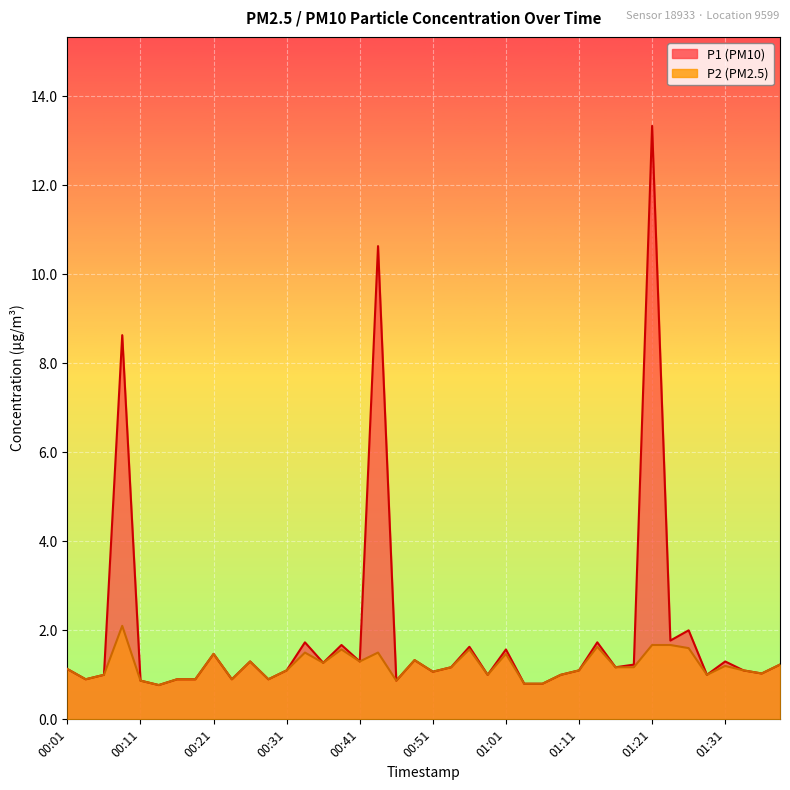

Rank the series by their average value, from highest to lowest.

P1, P2